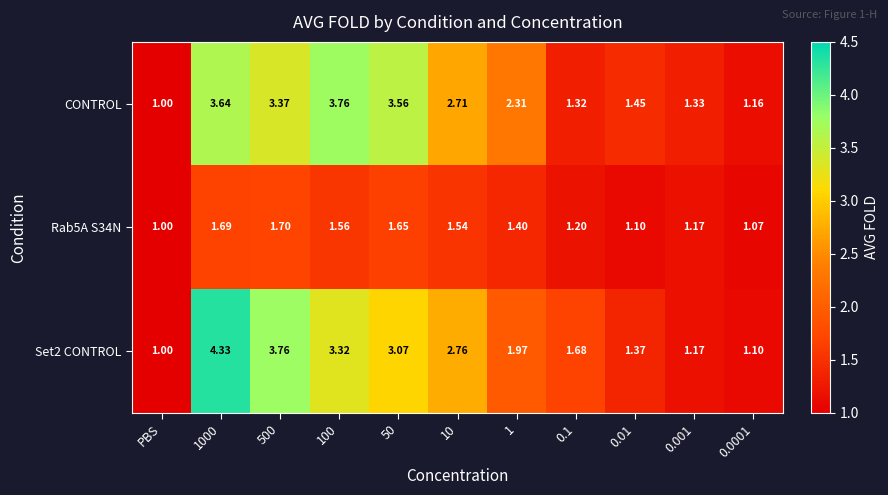

What is the total value across all series at 100?

8.6